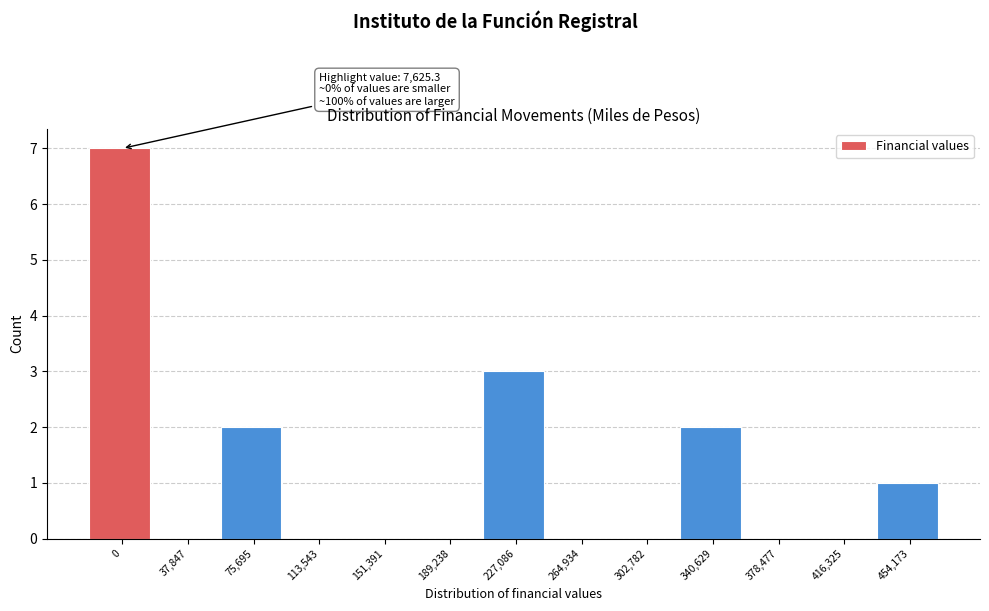

Reading left to right, transcribe all the data shown in this chart.

0=7	37,847=0	75,695=2	113,543=0	151,391=0	189,238=0	227,086=3	264,934=0	302,782=0	340,629=2	378,477=0	416,325=0	454,173=1